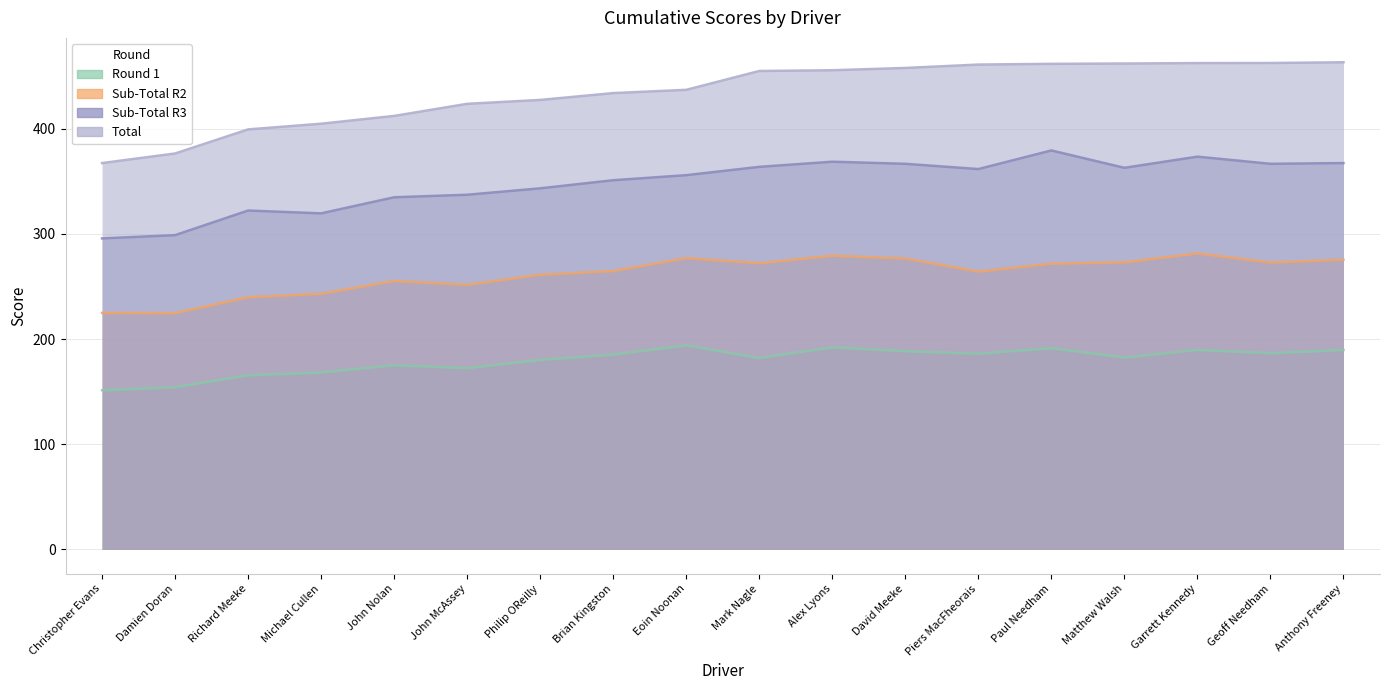

What is the difference between the highest and lowest values at John McAssey?

251.2